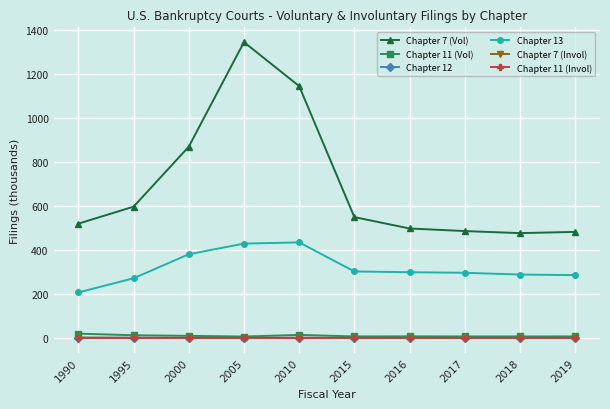

At which category does the chart reach its peak across all series?

2005